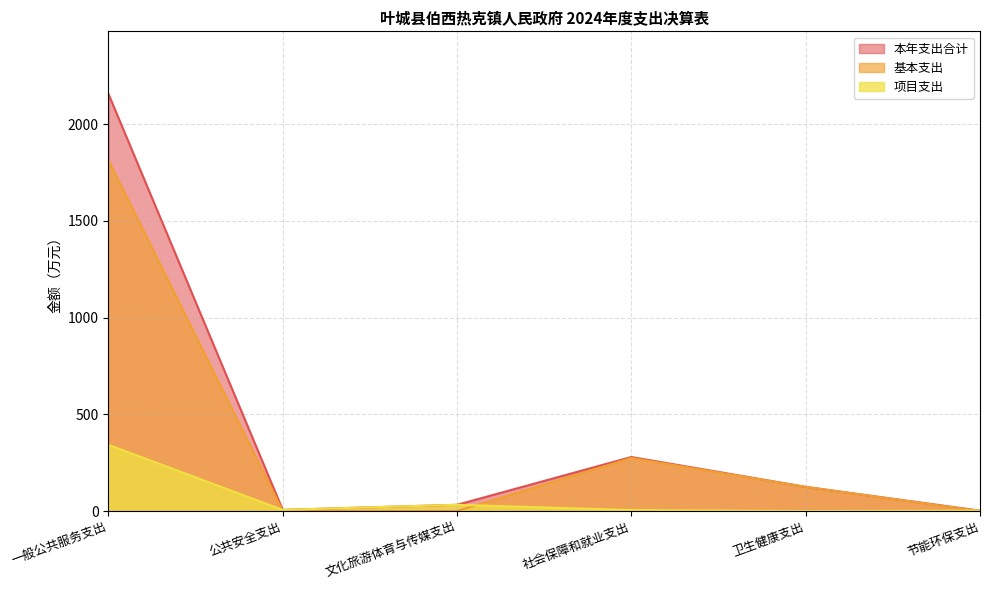

After their last crossing, which series has the higher values: 项目支出 or 基本支出?

项目支出